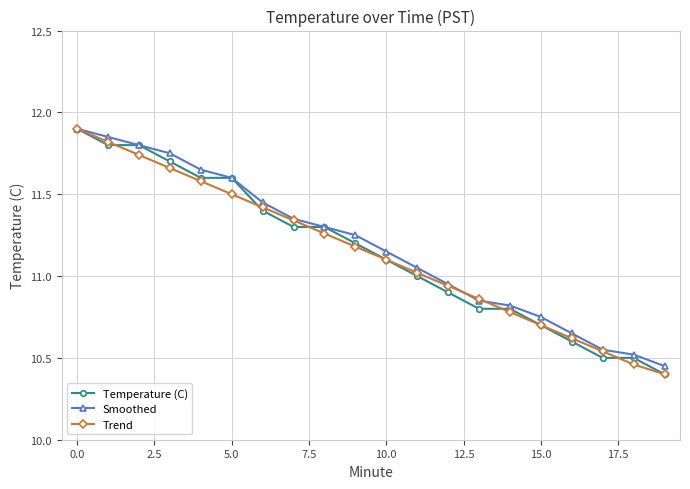

True or false: Trend and Temperature (C) cross at least once.

True